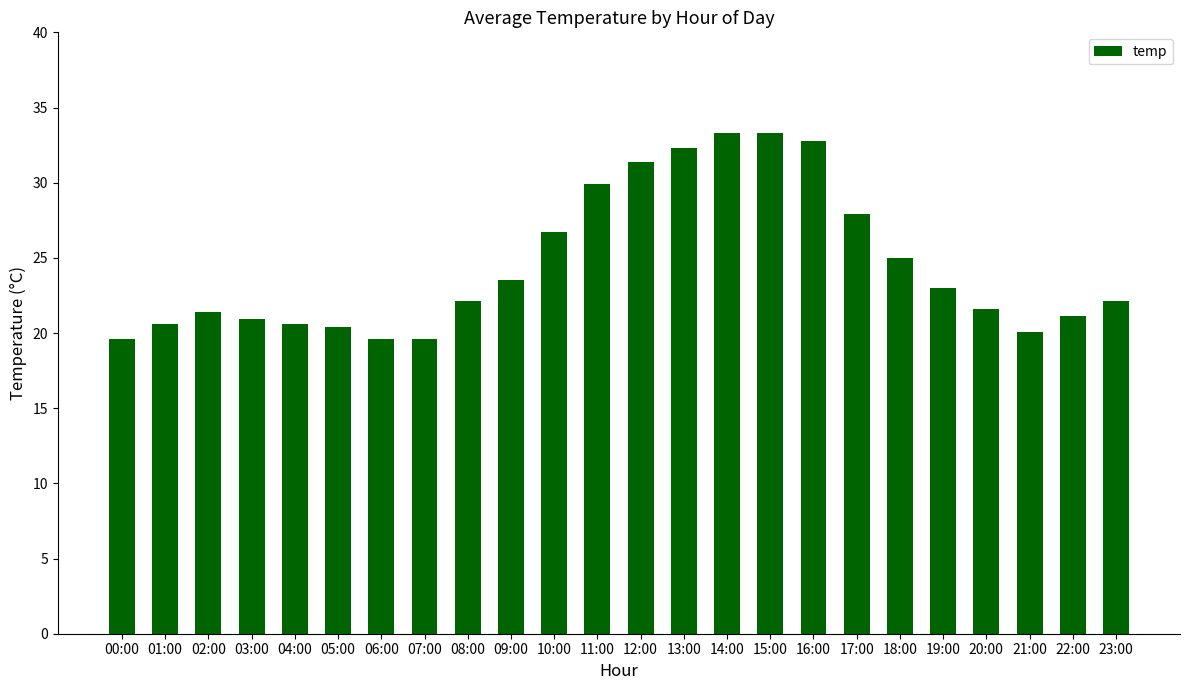

True or false: the data shows 33.2 at 23:00.

False